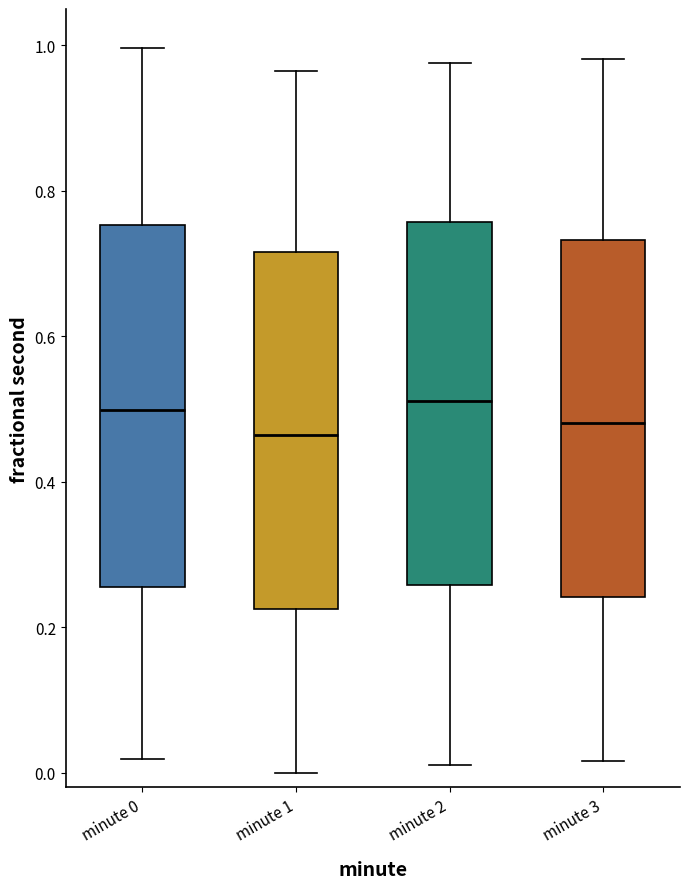

Where does the upper whisker of the box for minute 0 end on the y-axis? The values are not printed on the chart, so give them approximately, as read against the axis.

1.00